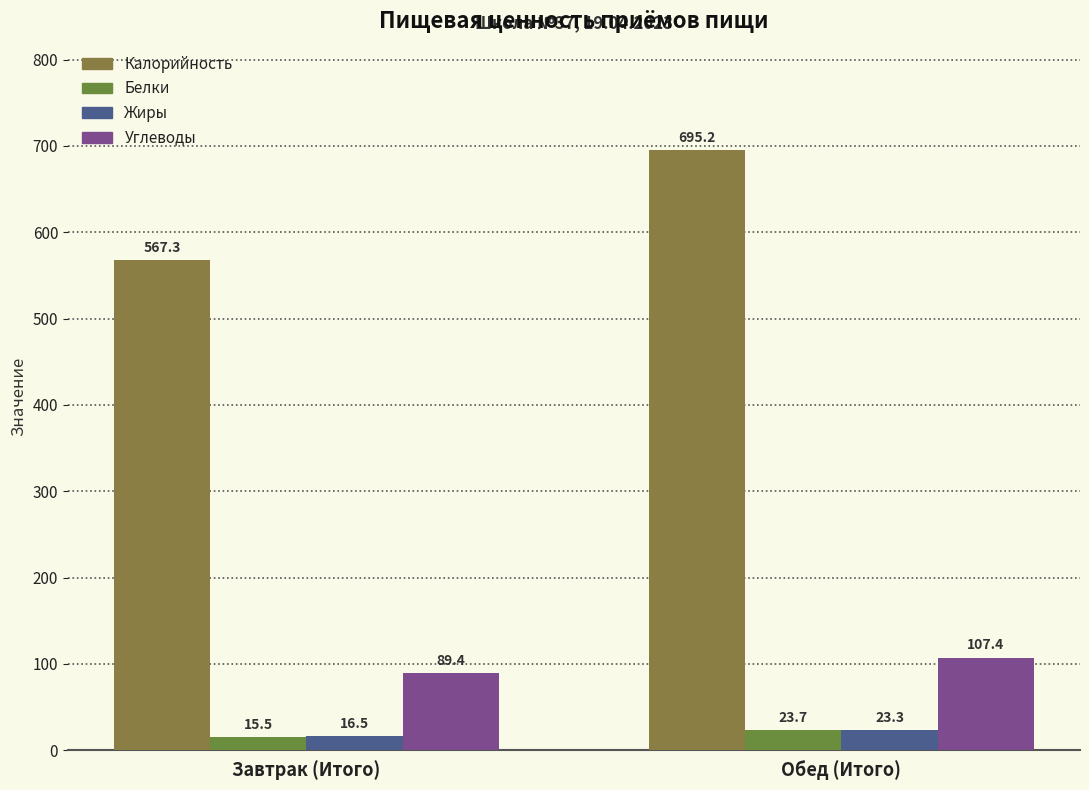

Rank the series at Завтрак (Итого) from highest to lowest value.

Калорийность, Углеводы, Жиры, Белки